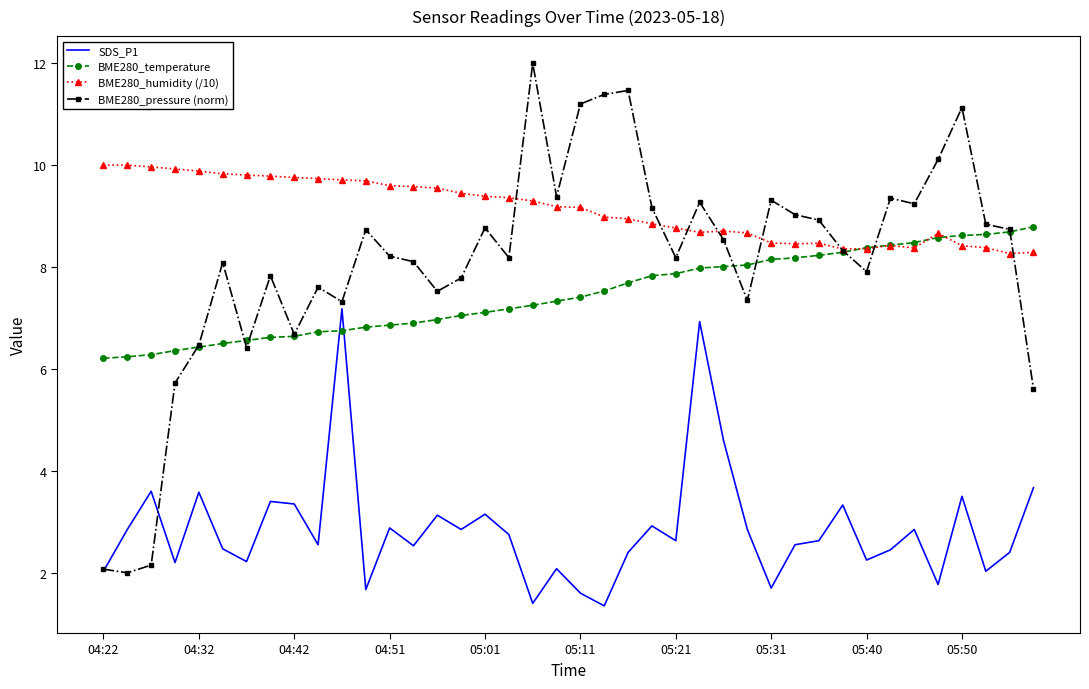

Which series has the largest total across all categories?

BME280_humidity (/10)